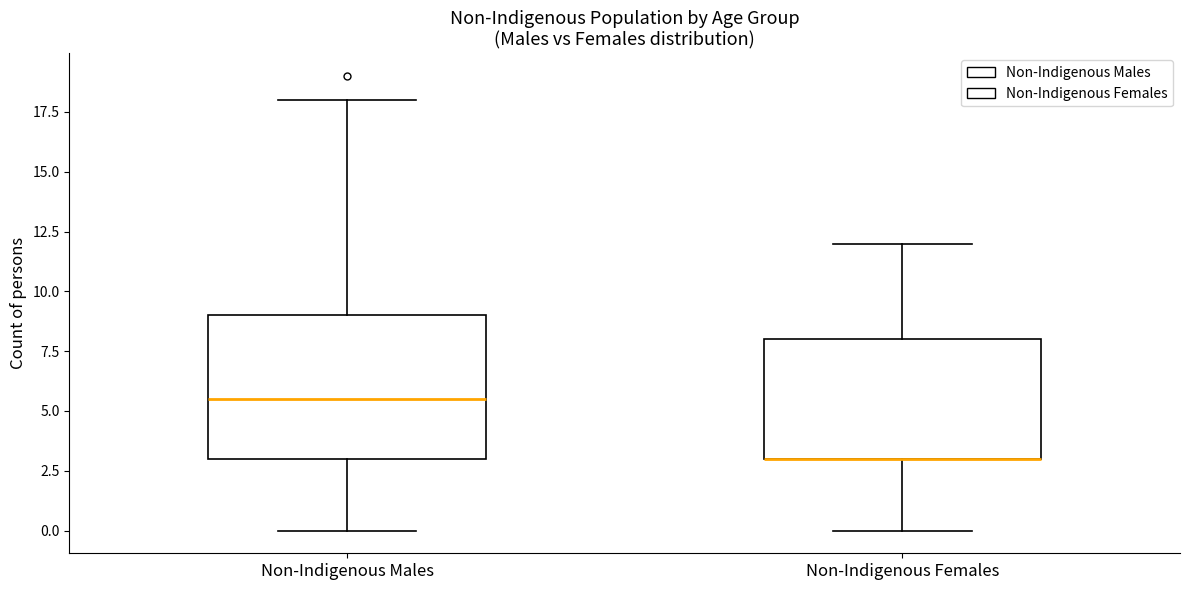

Reading left to right, read every box against the y-axis: the position of its median line, the range the box covers, and the ends of its whiskers. The values are not printed on the chart, so give them approximately, as read against the axis.

Non-Indigenous Males: median 5.5, box 3.0 to 9.0, whiskers 0.0 to 18.0
Non-Indigenous Females: median 3.0 (drawn on the box's lower edge), box 3.0 to 8.0, whiskers 0.0 to 12.0